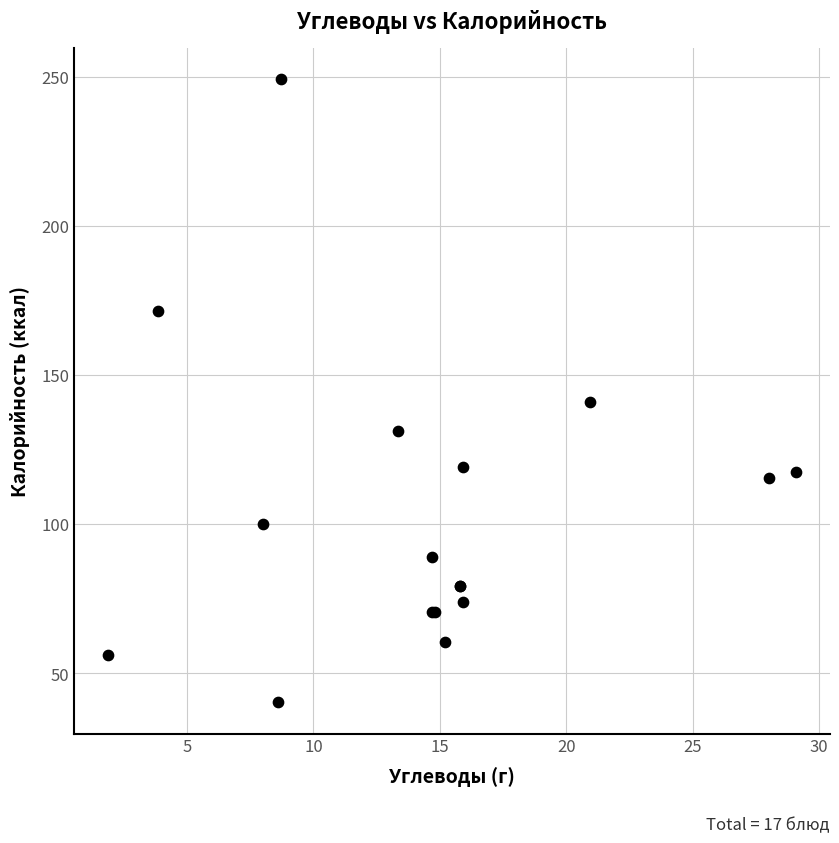

What Y value in the scatter plot is closest to 144?

141.1